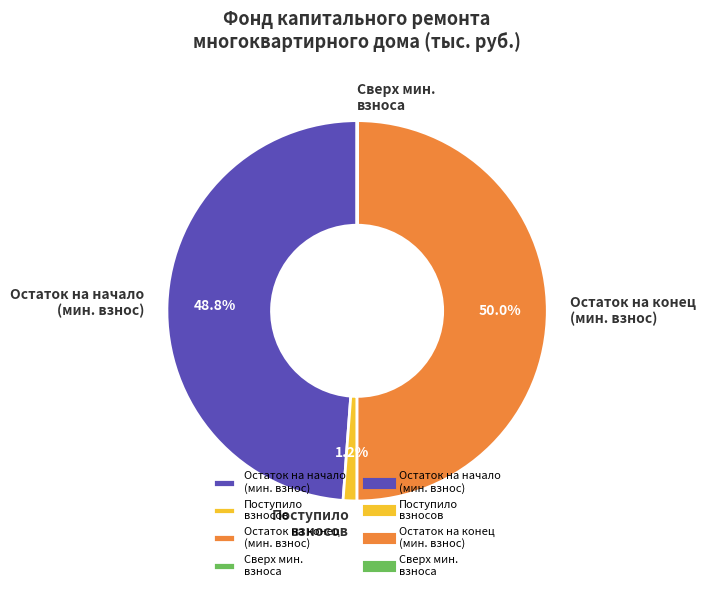

What portion of the pie excludes Остаток на начало (мин. взнос)?

51.2%